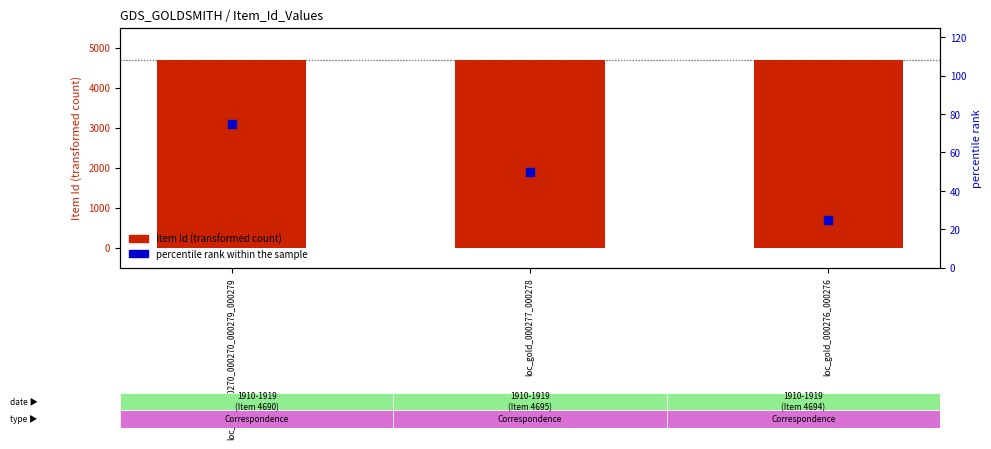

What is the total value across all series at loc_gold_000270_000270_000279_000279?

4765